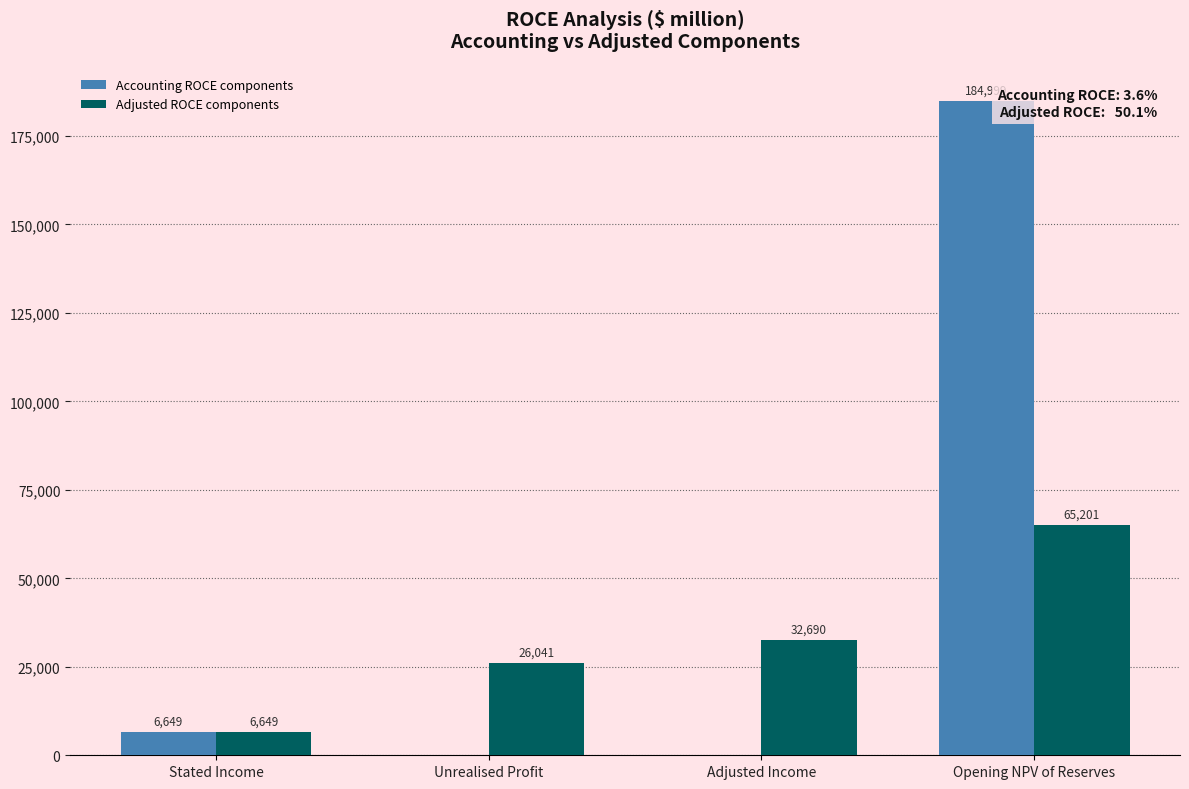

At which label is Adjusted ROCE components closest to 35925?

Adjusted Income